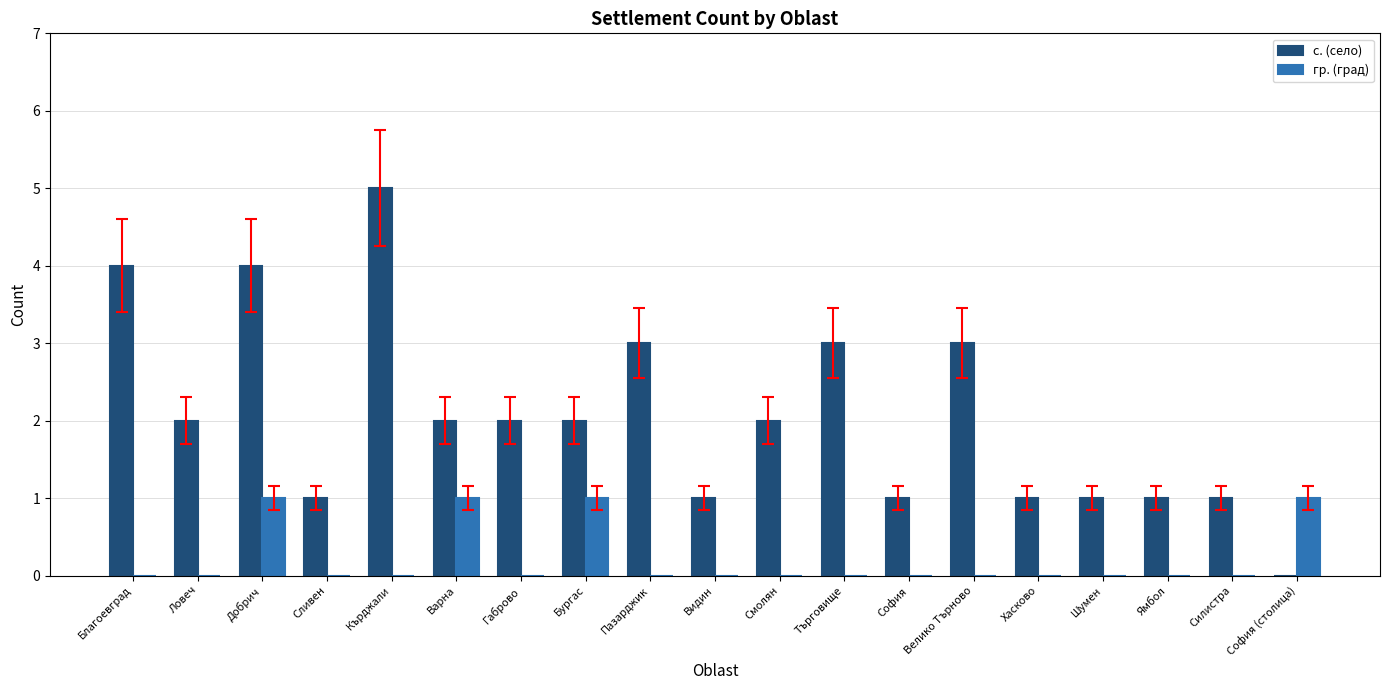

Is it true that гр. (град) equals 1 at Търговище?

False